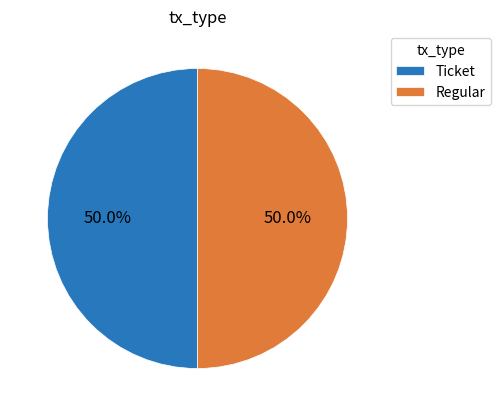

To the nearest percent, what is the average slice percentage?

50%